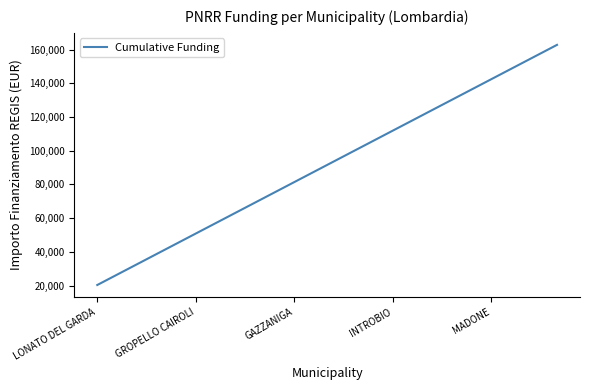

What is the maximum value shown in the chart?

162752